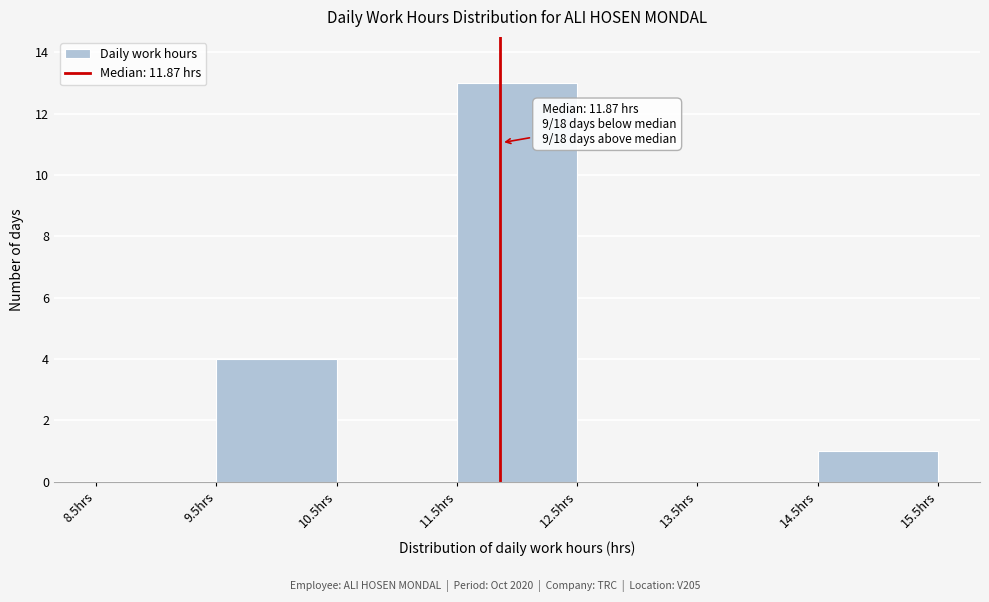

Which range on the x-axis has the tallest bar?

11.5 to 12.5